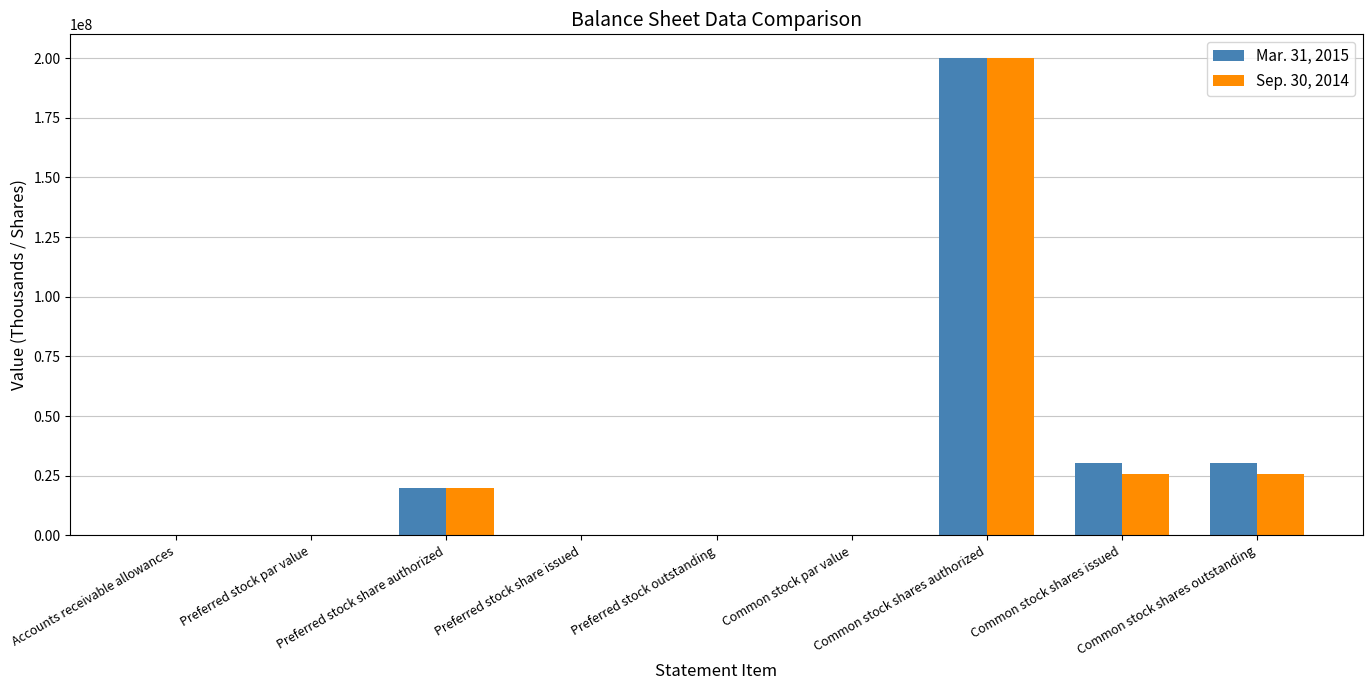

What position from the left is Preferred stock share issued?

4